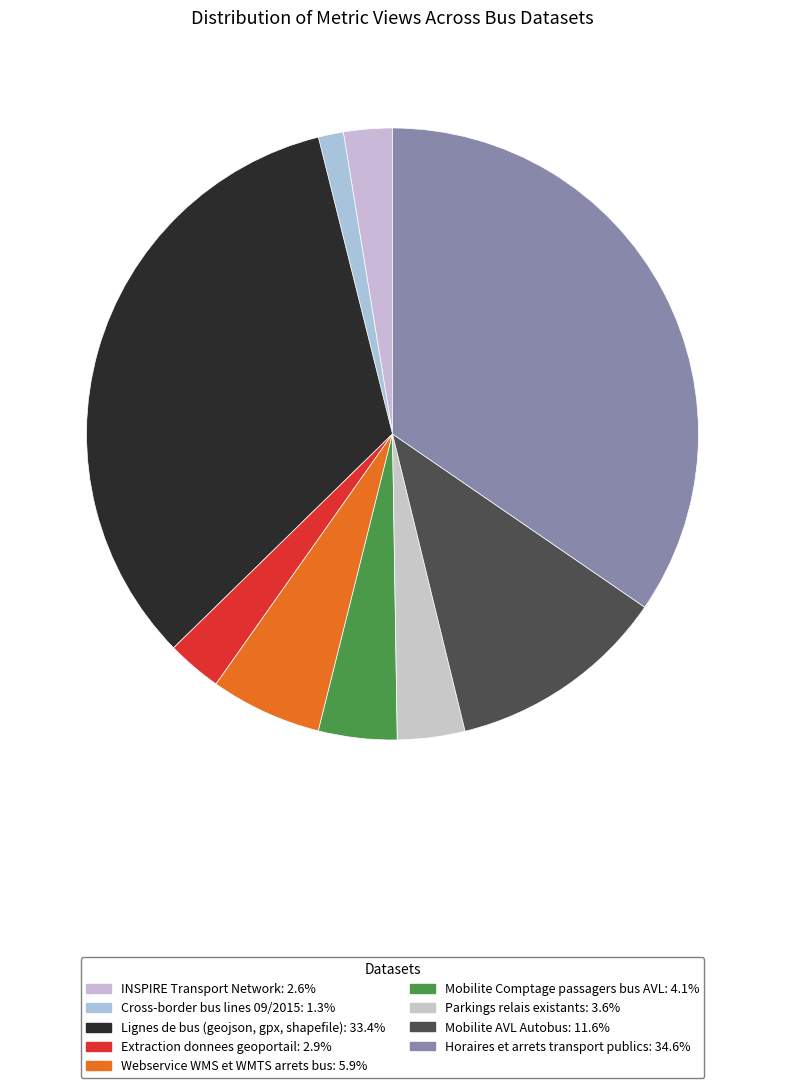

True or false: Mobilite Comptage passagers bus AVL accounts for 1% of the total.

False